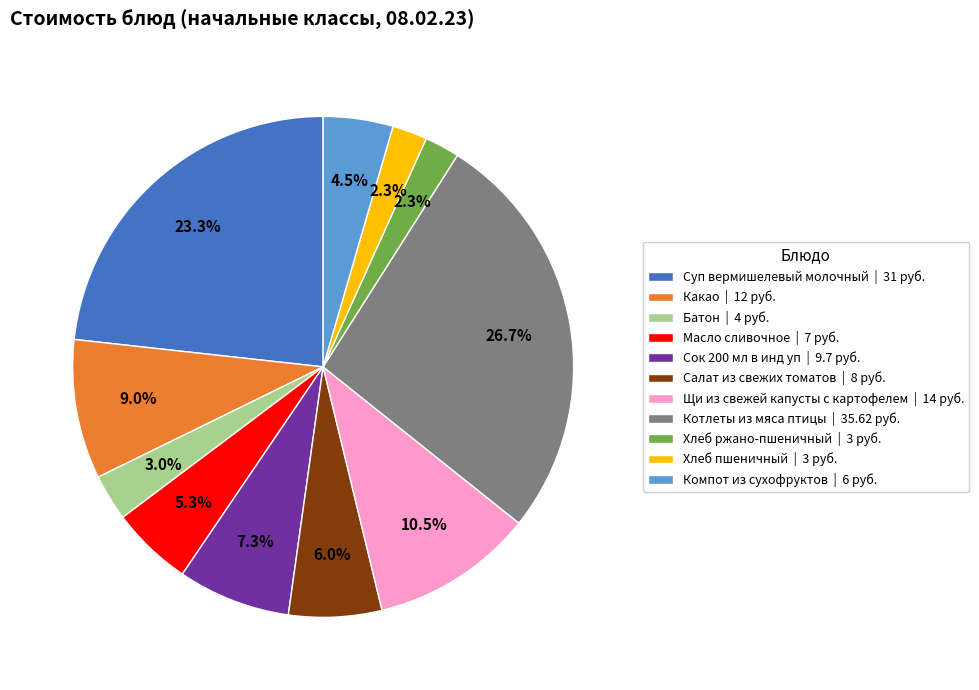

How many slices are in this pie chart?

11